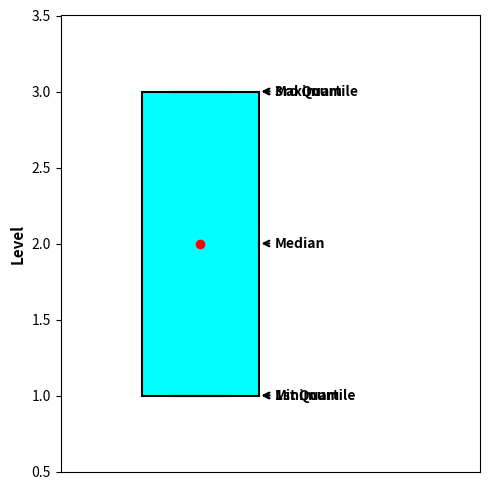

Read this box plot against the y-axis: the position of the median line, the range covered by the box, and the ends of both whiskers. The values are not printed on the chart, so give them approximately, as read against the axis.

median 2, box 1 to 3, whiskers 1 to 3